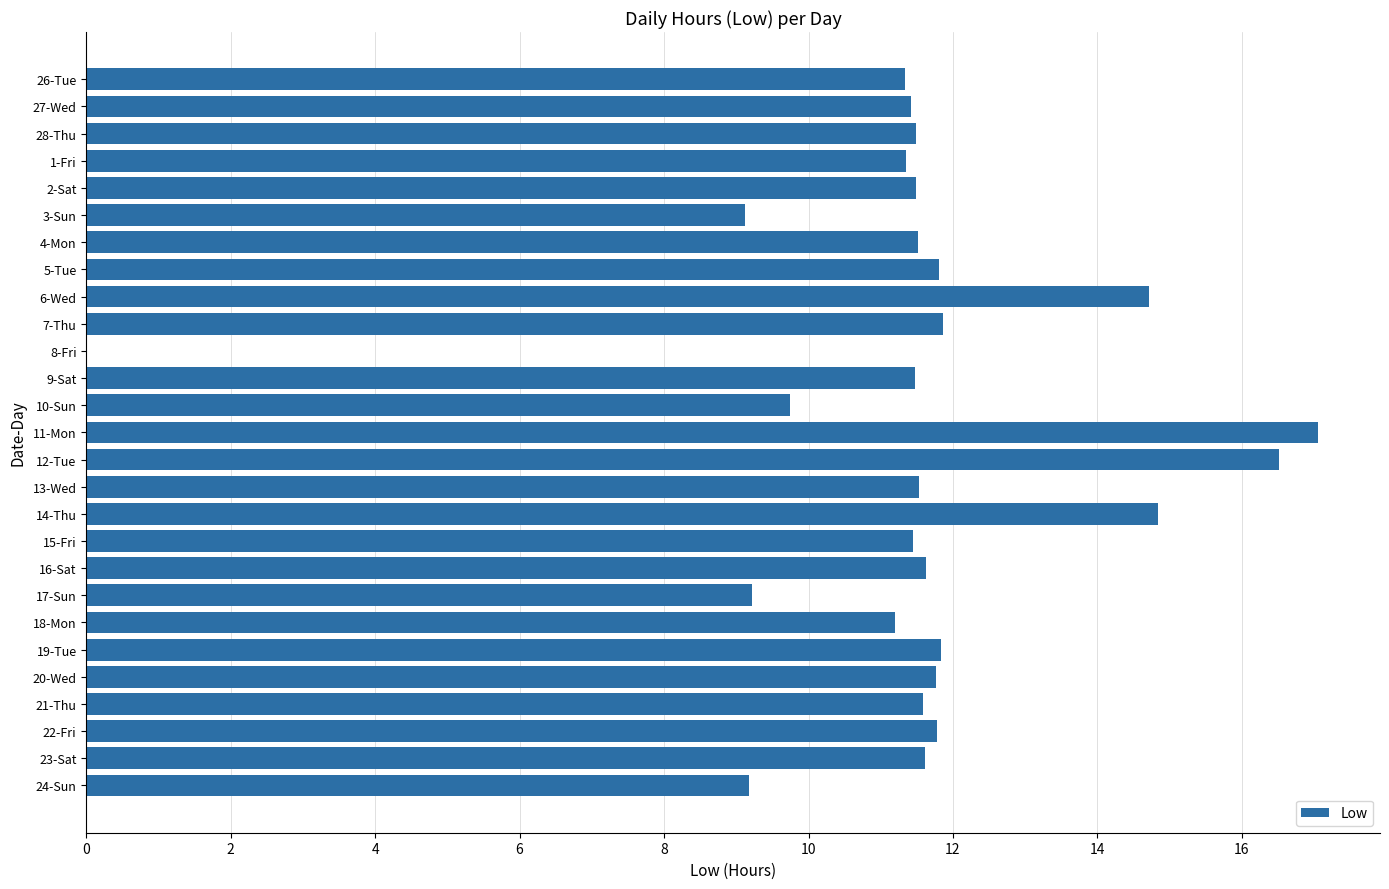

How many positive values are there?

26